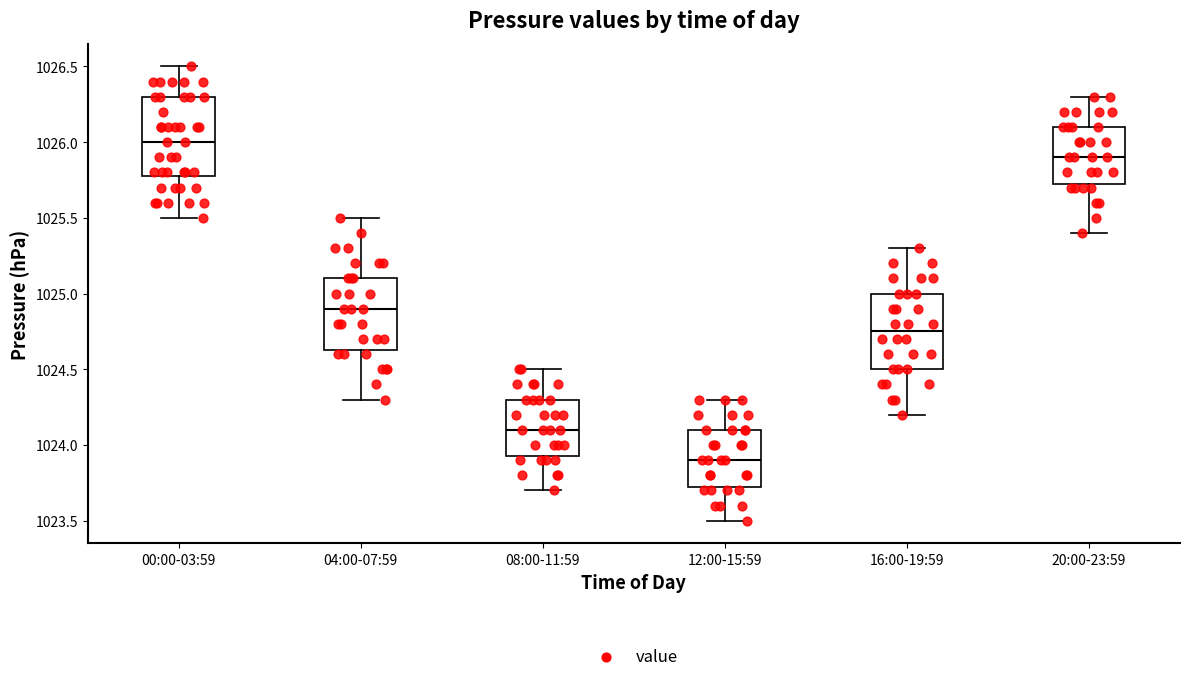

Where does the lower whisker of the box for 04:00-07:59 end on the y-axis? The values are not printed on the chart, so give them approximately, as read against the axis.

1024.30